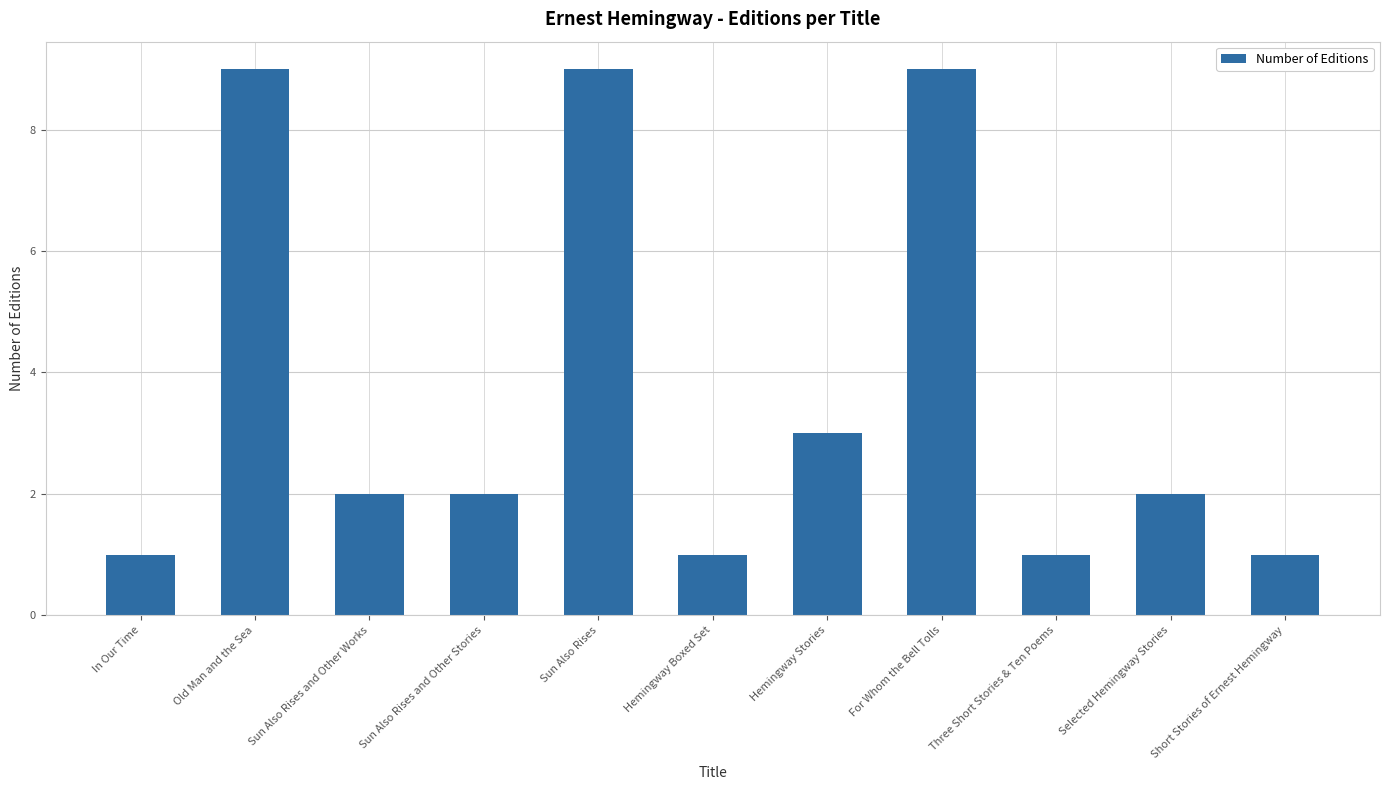

What position from the left is Old Man and the Sea?

2